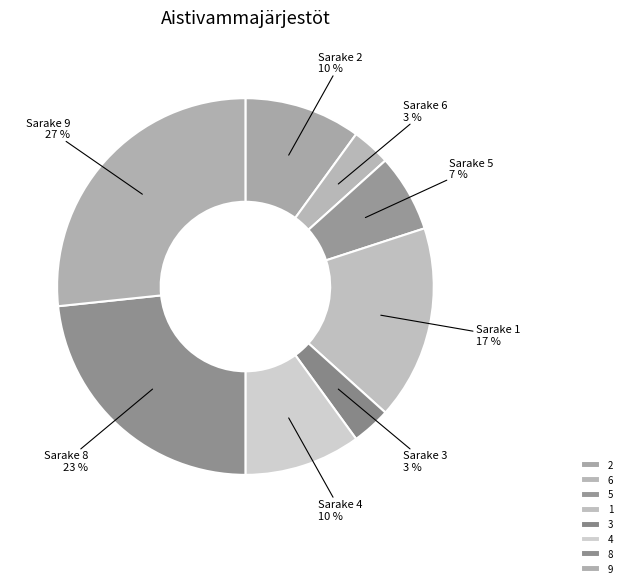

How many segments does this pie chart have?

8